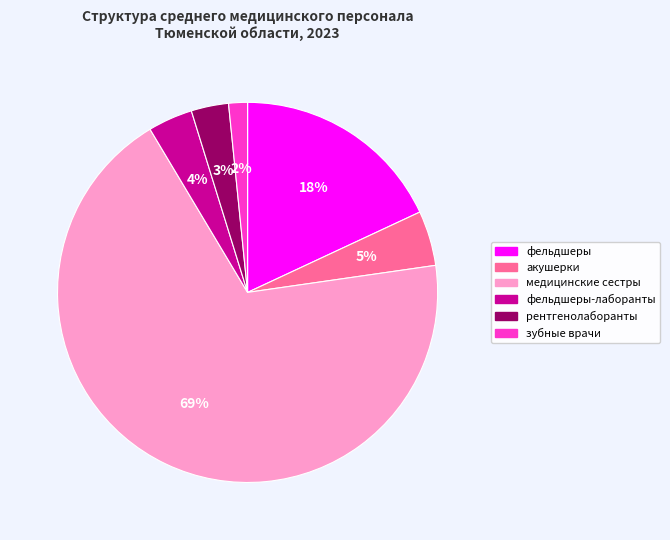

Between зубные врачи and рентгенолаборанты, which is larger?

рентгенолаборанты